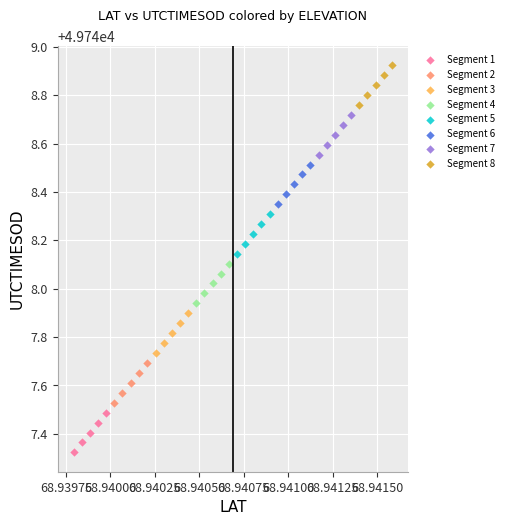

Which series contains the highest Y value?

Segment 8